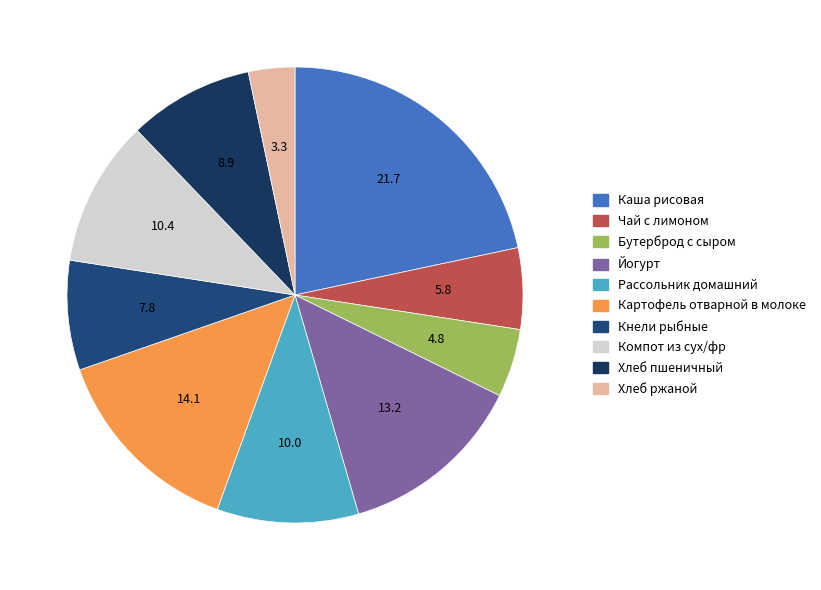

Count the number of slices in the pie.

10